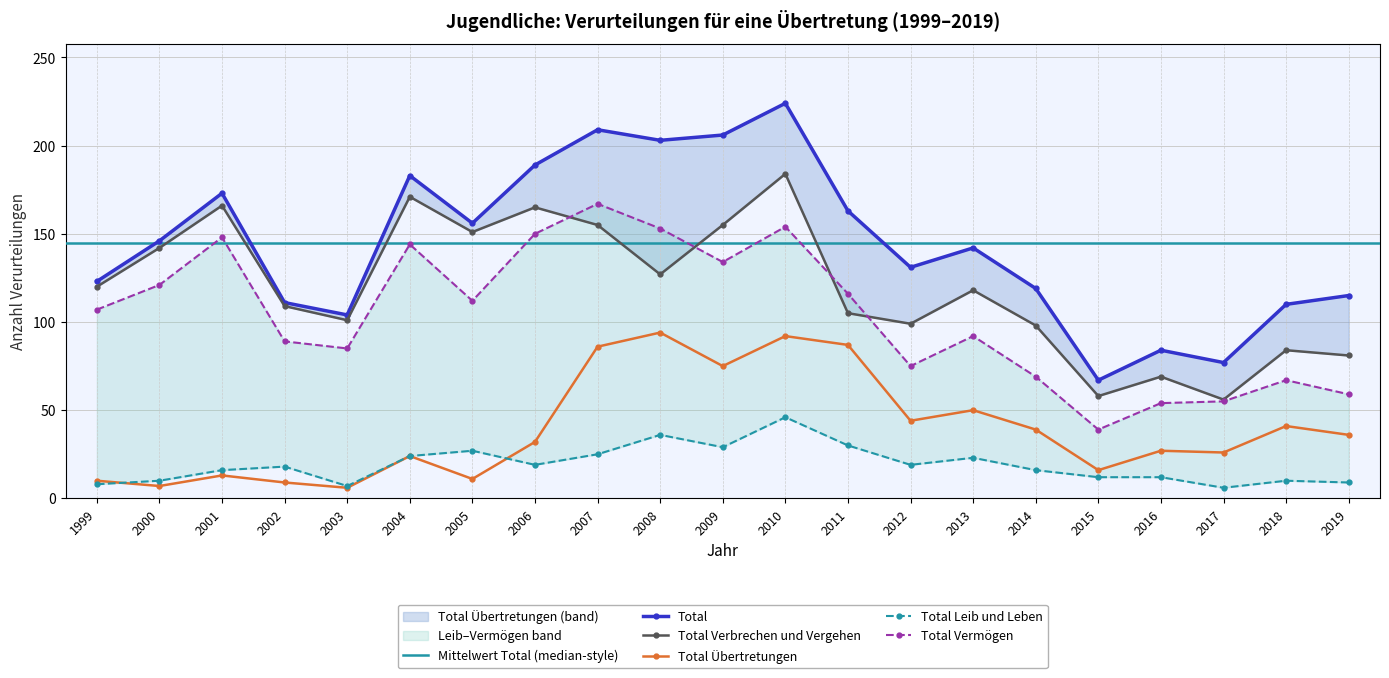

What is the value of the Total Übertretungen point at the 11th from the left?

75